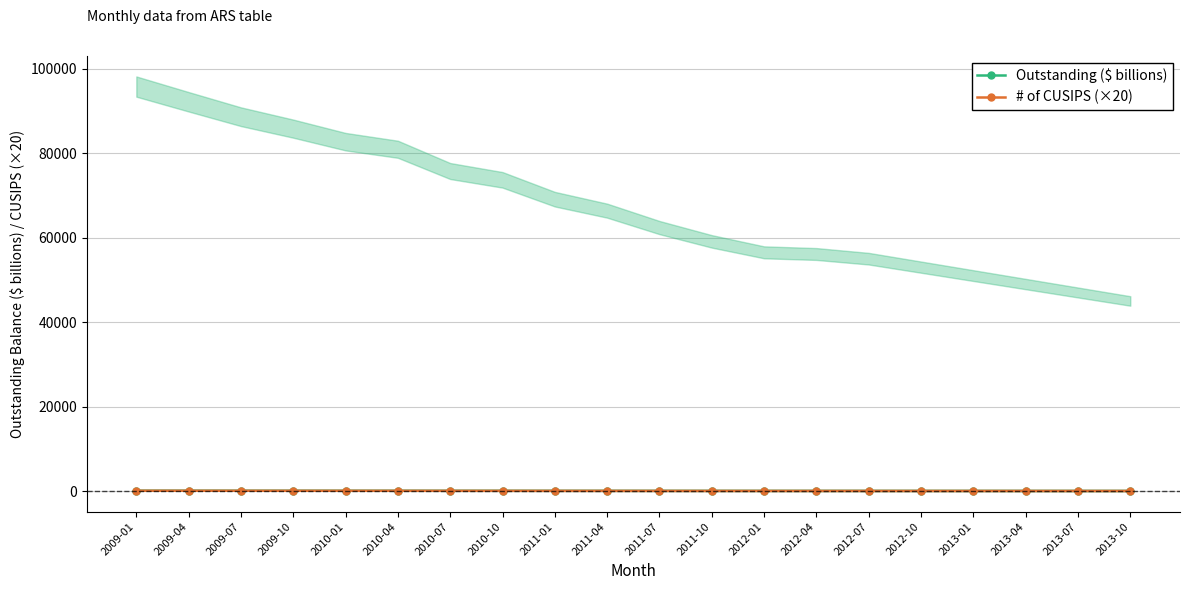

Between 2010-01 and 2011-07, which series saw the biggest shift?

# of CUSIPS (×20)